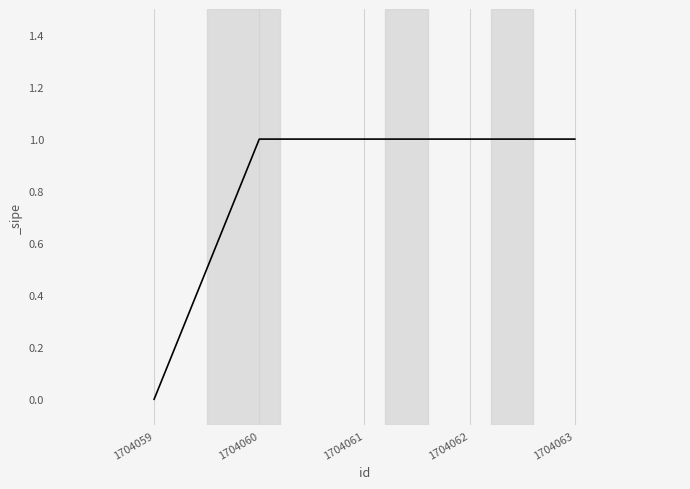

What is the change in value from 1704059 to 1704062?

+1